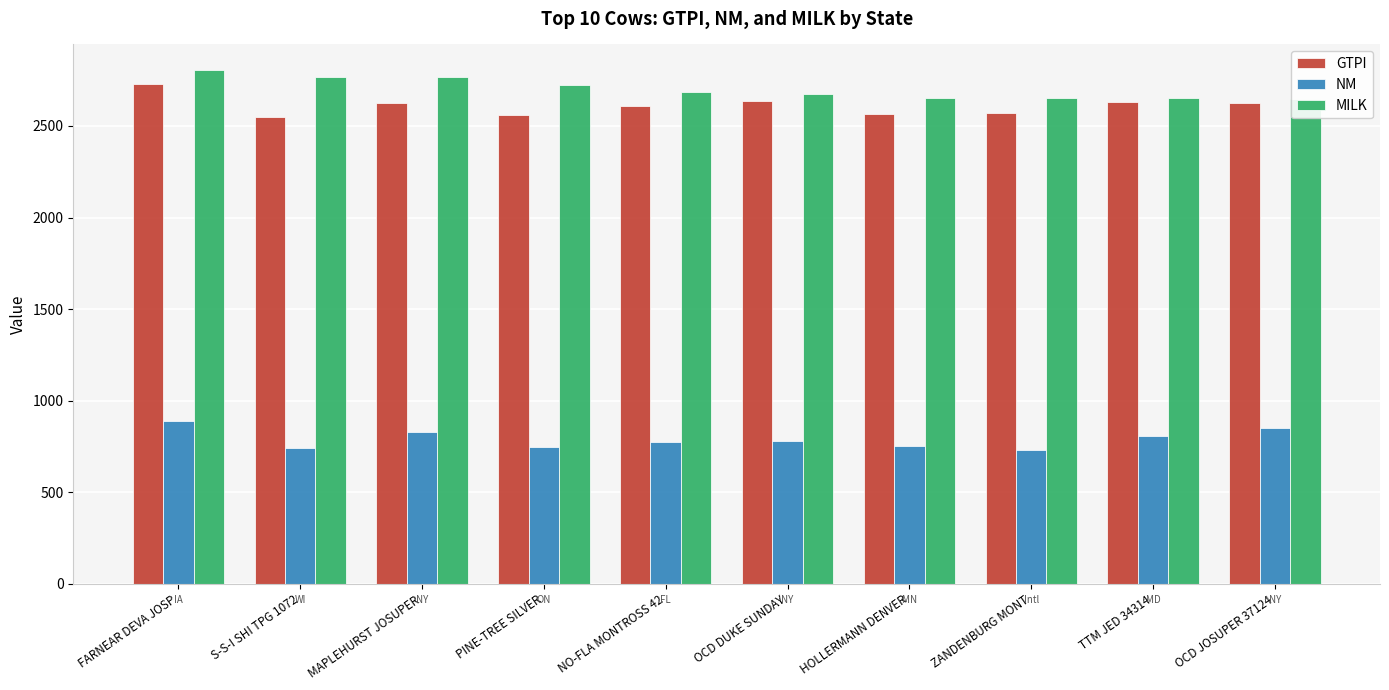

What is the difference between the highest and lowest values at ZANDENBURG MONT?

1922